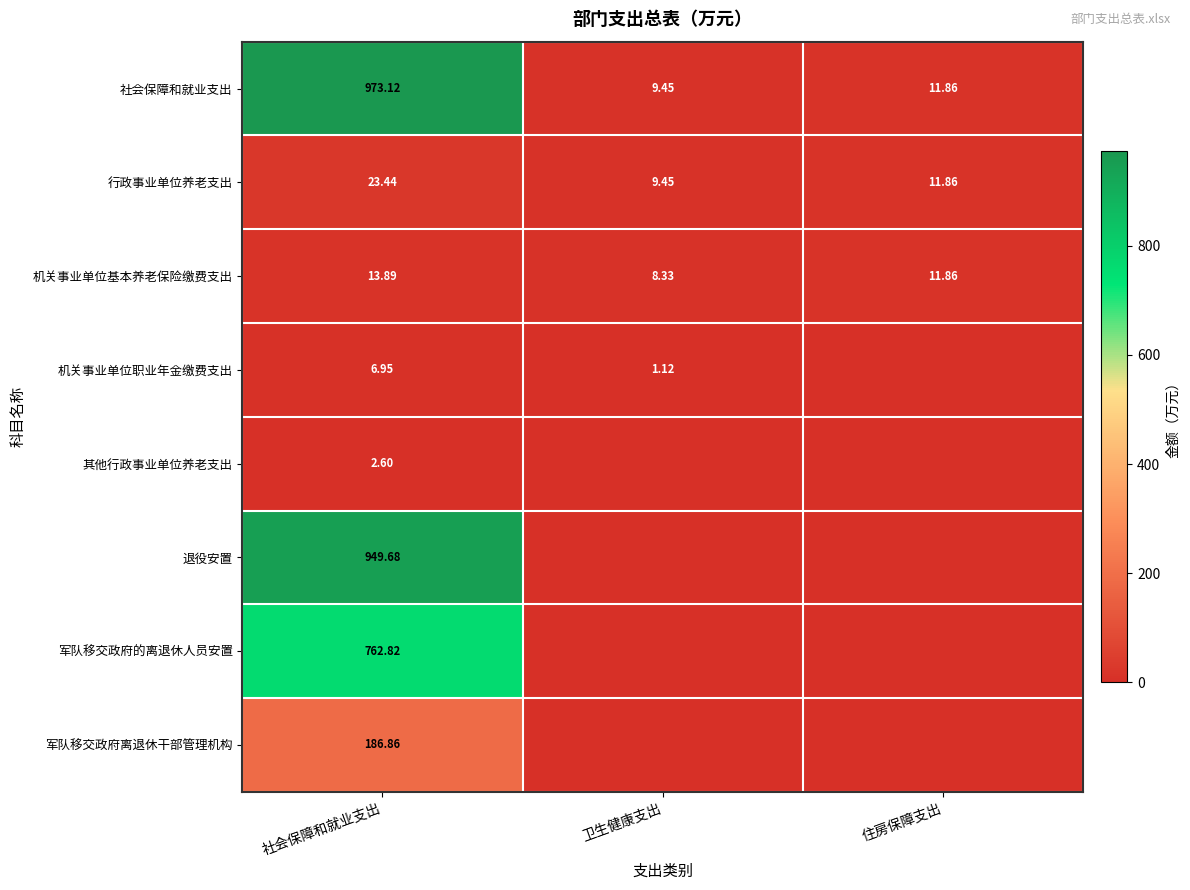

At 社会保障和就业支出, list the series in order from largest to smallest.

社会保障和就业支出, 退役安置, 军队移交政府的离退休人员安置, 军队移交政府离退休干部管理机构, 行政事业单位养老支出, 机关事业单位基本养老保险缴费支出, 机关事业单位职业年金缴费支出, 其他行政事业单位养老支出